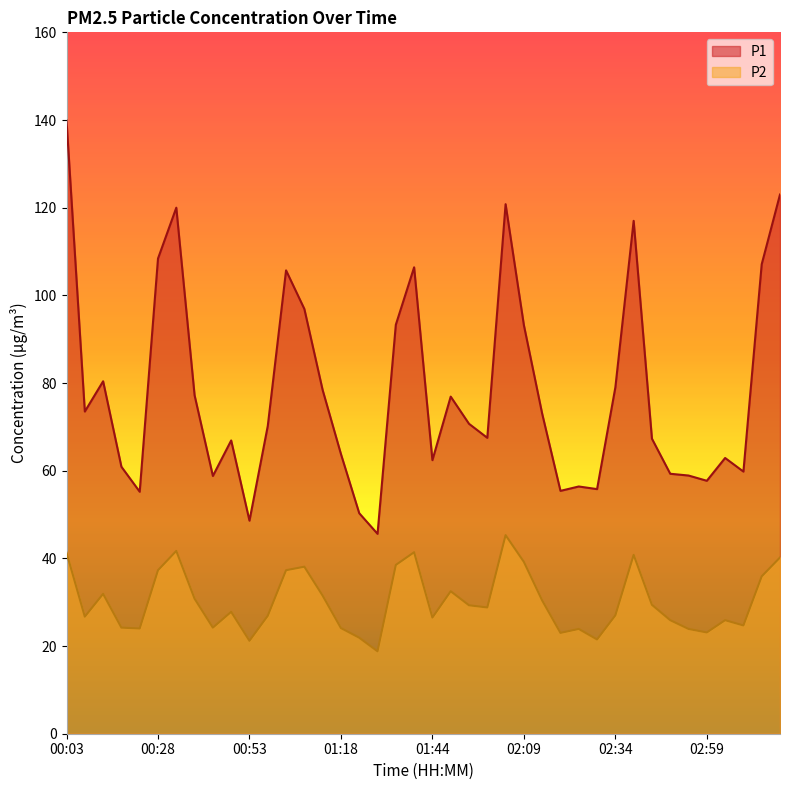

True or false: P2 and P1 cross at least once.

False